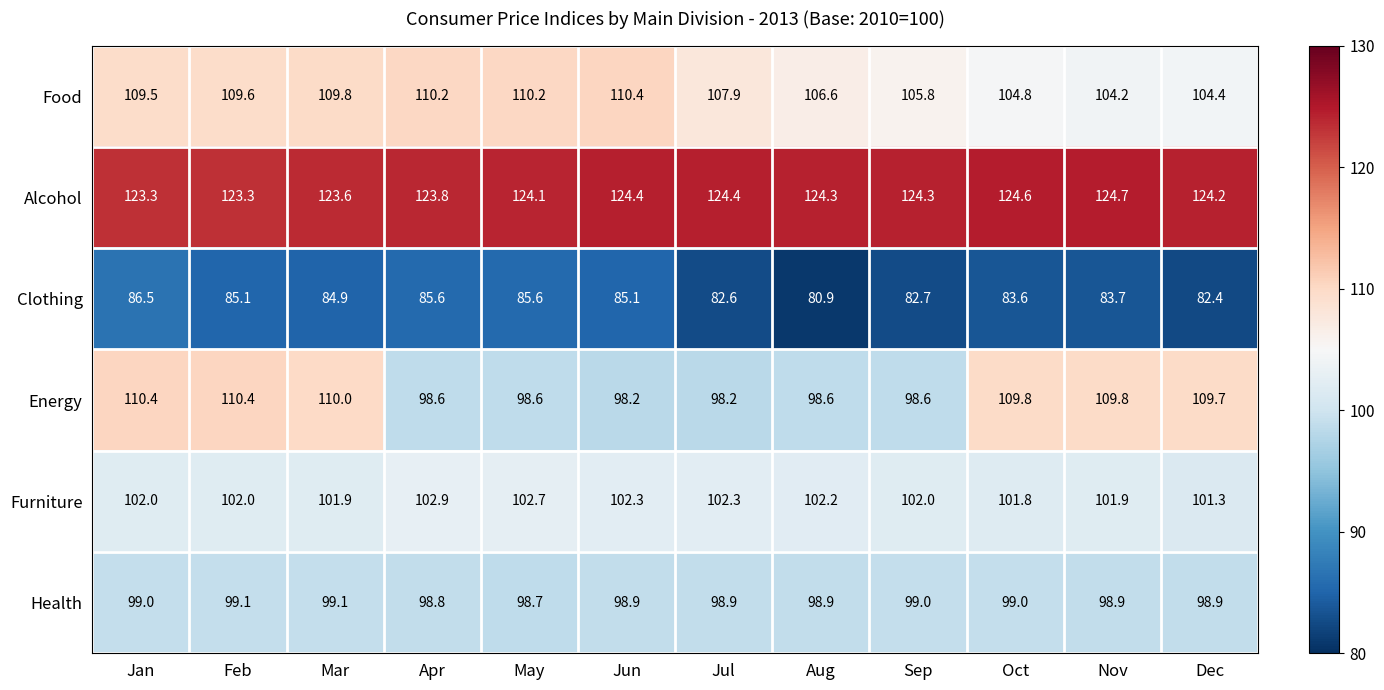

At which category is the sum across all series the highest?

Jan